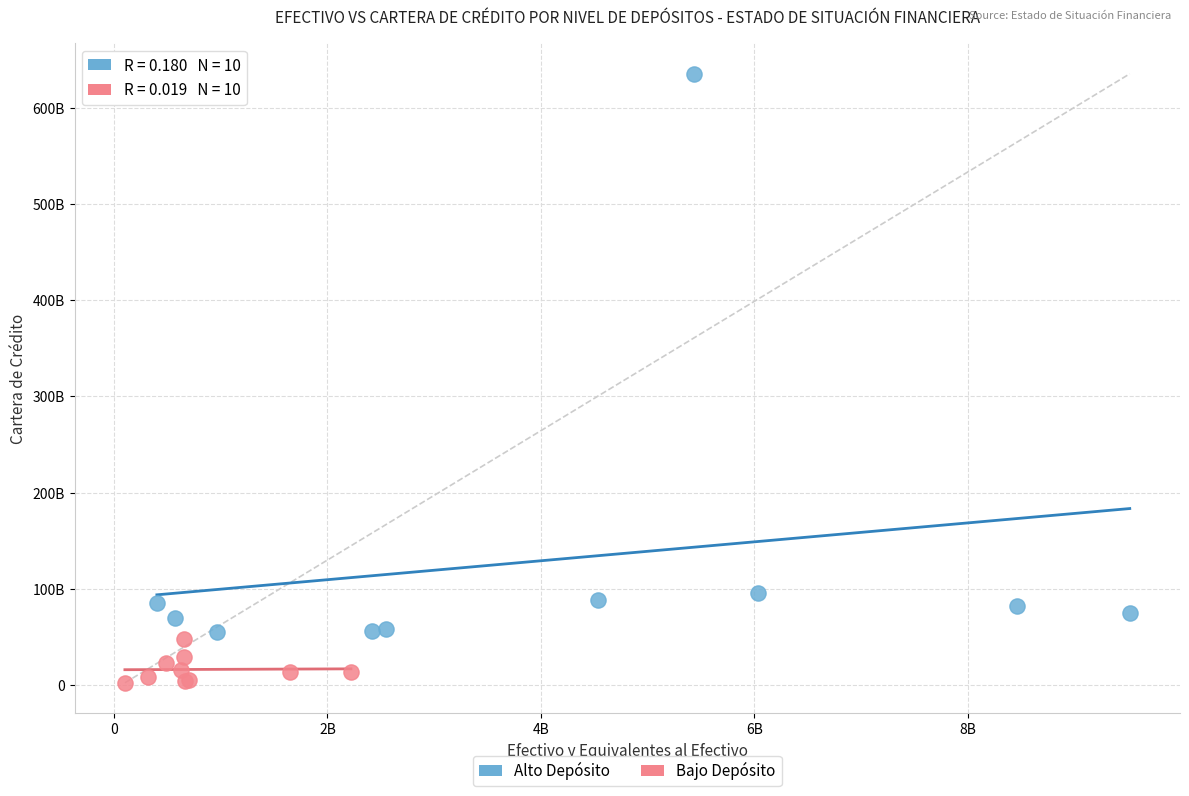

Which series contains the lowest Y value?

Bajo Depósito